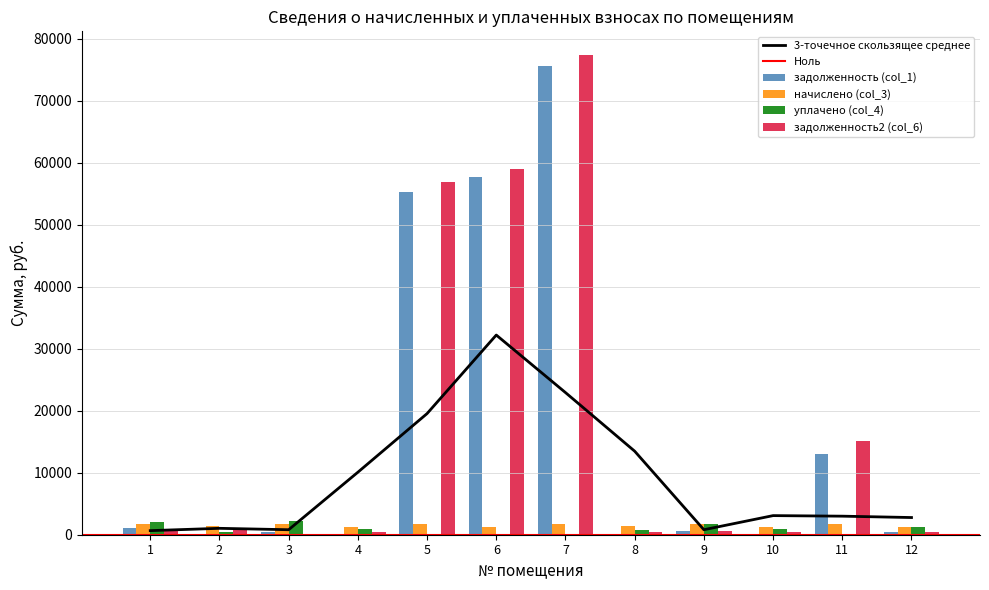

True or false: задолженность (col_1) has a value of 26841.3 at 5.

False